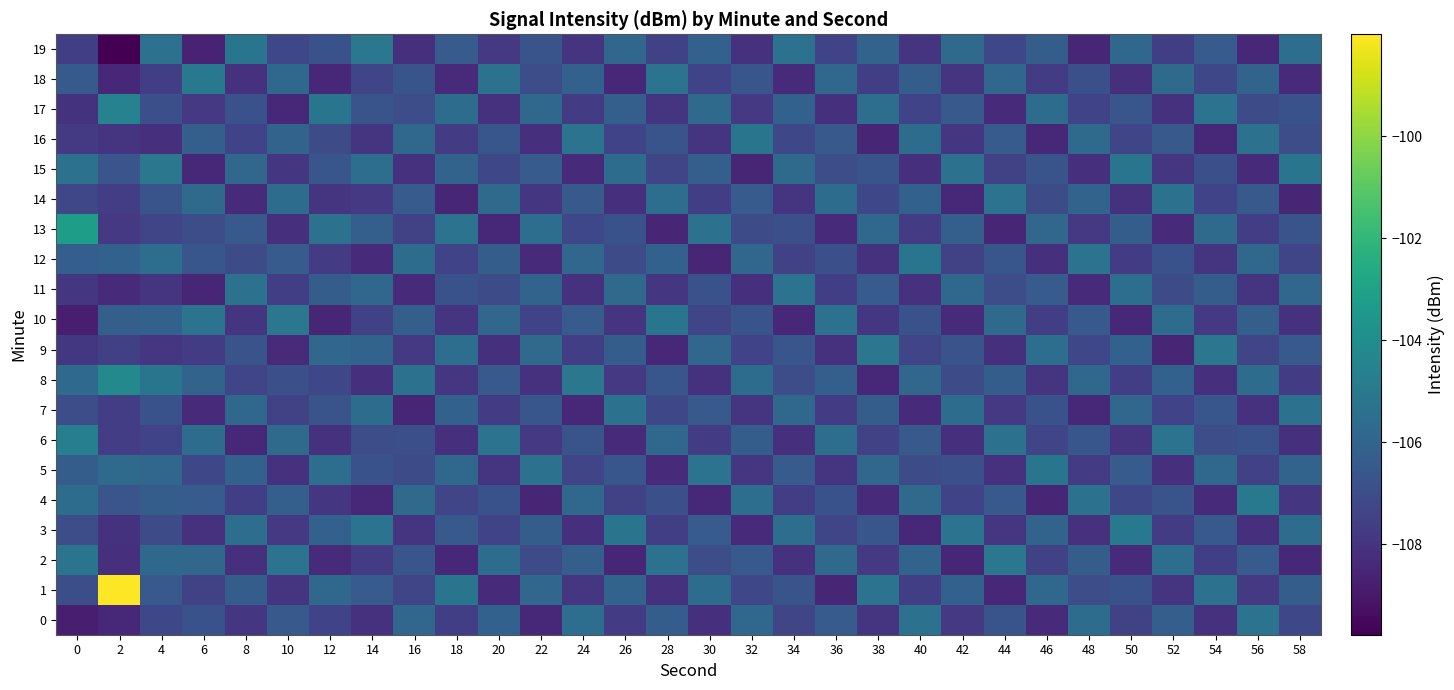

Reading left to right, what are all the values shown in this chart?

0: 0=-108.8	2=-108.5	4=-107.2	6=-106.8	8=-107.9	10=-106.5	12=-107.4	14=-108.1	16=-105.9	18=-107.6	20=-106.1	22=-108.4	24=-105.5	26=-107.7	28=-106.3	30=-108.2	32=-105.8	34=-107.3	36=-106.4	38=-108.0	40=-105.4	42=-107.8	44=-106.7	46=-108.3	48=-105.6	50=-107.5	52=-106.2	54=-108.1	56=-105.3	58=-107.2
1: 0=-106.9	2=-98.0	4=-106.5	6=-107.5	8=-106.3	10=-108.0	12=-105.8	14=-106.4	16=-107.3	18=-105.2	20=-108.3	22=-105.9	24=-107.9	26=-106.0	28=-108.1	30=-105.6	32=-107.2	34=-106.7	36=-108.5	38=-105.3	40=-107.6	42=-106.1	44=-108.4	46=-105.8	48=-107.0	50=-106.8	52=-108.0	54=-105.4	56=-107.8	58=-106.3
2: 0=-105.2	2=-108.2	4=-105.8	6=-105.9	8=-108.2	10=-105.3	12=-108.3	14=-107.7	16=-106.6	18=-108.4	20=-105.6	22=-107.1	24=-106.2	26=-108.5	28=-105.4	30=-107.0	32=-106.5	34=-108.1	36=-105.7	38=-107.8	40=-106.0	42=-108.5	44=-105.1	46=-107.5	48=-106.3	50=-108.3	52=-105.5	54=-107.6	56=-106.4	58=-108.4
3: 0=-107.0	2=-108.1	4=-107.1	6=-108.1	8=-105.5	10=-107.8	12=-106.1	14=-105.3	16=-108.0	18=-106.5	20=-107.4	22=-106.3	24=-108.2	26=-105.2	28=-107.6	30=-106.4	32=-108.3	34=-105.5	36=-107.3	38=-106.6	40=-108.4	42=-105.3	44=-107.9	46=-106.0	48=-108.1	50=-105.0	52=-107.7	54=-106.5	56=-108.2	58=-105.6
4: 0=-105.6	2=-106.7	4=-106.3	6=-106.4	8=-107.6	10=-106.2	12=-107.9	14=-108.4	16=-105.7	18=-107.3	20=-106.8	22=-108.5	24=-105.8	26=-107.5	28=-106.9	30=-108.4	32=-105.5	34=-107.6	36=-106.8	38=-108.3	40=-105.7	42=-107.4	44=-106.5	46=-108.5	48=-105.4	50=-107.2	52=-106.7	54=-108.3	56=-105.0	58=-107.9
5: 0=-106.3	2=-105.7	4=-105.9	6=-107.2	8=-106.1	10=-108.1	12=-105.5	14=-106.8	16=-107.1	18=-105.8	20=-108.0	22=-105.4	24=-107.3	26=-106.6	28=-108.3	30=-105.3	32=-107.9	34=-106.4	36=-108.0	38=-105.9	40=-107.1	42=-106.9	44=-108.1	46=-105.2	48=-107.7	50=-106.4	52=-108.2	54=-105.8	56=-107.5	58=-106.0
6: 0=-104.7	2=-107.6	4=-107.4	6=-105.6	8=-108.4	10=-105.7	12=-108.1	14=-107.0	16=-106.9	18=-108.2	20=-105.3	22=-107.8	24=-106.7	26=-108.3	28=-105.8	30=-107.7	32=-106.3	34=-108.2	36=-105.5	38=-107.5	40=-106.5	42=-108.2	44=-105.4	46=-107.3	48=-106.6	50=-108.0	52=-105.3	54=-107.0	56=-106.8	58=-108.2
7: 0=-107.0	2=-107.6	4=-106.8	6=-108.3	8=-105.8	10=-107.5	12=-106.7	14=-105.6	16=-108.5	18=-106.1	20=-107.7	22=-106.6	24=-108.4	26=-105.4	28=-107.2	30=-106.5	32=-108.0	34=-105.8	36=-107.7	38=-106.3	40=-108.3	42=-105.6	44=-107.8	46=-106.8	48=-108.4	50=-105.9	52=-107.4	54=-106.6	56=-108.1	58=-105.4
8: 0=-105.7	2=-104.2	4=-105.2	6=-106.0	8=-107.3	10=-106.9	12=-107.2	14=-108.2	16=-105.4	18=-107.9	20=-106.5	22=-108.1	24=-105.1	26=-107.8	28=-106.6	30=-108.1	32=-105.6	34=-107.0	36=-106.2	38=-108.4	40=-105.9	42=-107.1	44=-106.3	46=-108.0	48=-105.8	50=-107.6	52=-106.1	54=-108.2	56=-105.6	58=-107.7
9: 0=-107.9	2=-107.6	4=-107.9	6=-107.7	8=-106.7	10=-108.3	12=-105.9	14=-106.0	16=-107.8	18=-105.5	20=-108.2	22=-105.7	24=-107.6	26=-106.3	28=-108.4	30=-105.9	32=-107.4	34=-106.6	36=-108.1	38=-105.1	40=-107.3	42=-106.7	44=-108.2	46=-105.5	48=-107.2	50=-106.1	52=-108.5	54=-105.1	56=-107.3	58=-106.5
10: 0=-108.8	2=-106.2	4=-106.1	6=-105.3	8=-108.0	10=-105.1	12=-108.5	14=-107.5	16=-106.2	18=-108.0	20=-105.9	22=-107.4	24=-106.4	26=-108.0	28=-105.2	30=-107.3	32=-106.7	34=-108.4	36=-105.4	38=-107.9	40=-106.8	42=-108.3	44=-105.7	46=-107.6	48=-106.5	50=-108.4	52=-105.6	54=-107.8	56=-106.2	58=-108.1
11: 0=-107.9	2=-108.4	4=-108.0	6=-108.5	8=-105.4	10=-107.6	12=-106.3	14=-105.9	16=-108.3	18=-106.8	20=-107.1	22=-106.0	24=-108.1	26=-105.7	28=-107.9	30=-106.8	32=-108.2	34=-105.3	36=-107.6	38=-106.4	40=-108.1	42=-105.8	44=-107.0	46=-106.4	48=-108.3	50=-105.5	52=-107.1	54=-106.3	56=-108.0	58=-105.9
12: 0=-106.3	2=-106.1	4=-105.5	6=-106.6	8=-107.1	10=-106.4	12=-107.7	14=-108.3	16=-105.6	18=-107.4	20=-106.3	22=-108.3	24=-105.9	26=-107.1	28=-106.1	30=-108.5	32=-105.9	34=-107.5	36=-106.9	38=-108.1	40=-105.2	42=-107.5	44=-106.6	46=-108.2	48=-105.3	50=-107.7	52=-106.8	54=-108.0	56=-105.8	58=-107.3
13: 0=-103.2	2=-107.8	4=-107.3	6=-107.0	8=-106.5	10=-108.2	12=-105.4	14=-106.2	16=-107.5	18=-105.3	20=-108.4	22=-105.5	24=-107.2	26=-106.8	28=-108.5	30=-105.4	32=-107.1	34=-106.9	36=-108.3	38=-105.8	40=-107.7	42=-106.2	44=-108.5	46=-105.9	48=-107.8	50=-106.3	52=-108.3	54=-105.7	56=-107.6	58=-106.7
14: 0=-107.3	2=-107.7	4=-106.7	6=-105.7	8=-108.3	10=-105.6	12=-108.0	14=-107.8	16=-106.4	18=-108.5	20=-105.7	22=-107.9	24=-106.5	26=-108.2	28=-105.5	30=-107.6	32=-106.4	34=-108.0	36=-105.6	38=-107.2	40=-106.1	42=-108.4	44=-105.3	46=-107.1	48=-106.0	50=-108.1	52=-105.4	54=-107.4	56=-106.5	58=-108.5
15: 0=-105.4	2=-106.7	4=-105.1	6=-108.4	8=-105.9	10=-107.9	12=-106.6	14=-105.5	16=-108.1	18=-106.0	20=-107.2	22=-106.4	24=-108.3	26=-105.6	28=-107.3	30=-106.2	32=-108.5	34=-105.7	36=-107.0	38=-106.7	40=-108.2	42=-105.4	44=-107.5	46=-106.7	48=-108.2	50=-105.2	52=-107.9	54=-106.9	56=-108.3	58=-105.2
16: 0=-107.8	2=-108.0	4=-108.2	6=-106.2	8=-107.4	10=-106.0	12=-107.1	14=-108.0	16=-105.8	18=-107.7	20=-106.6	22=-108.2	24=-105.3	26=-107.4	28=-106.7	30=-108.0	32=-105.2	34=-107.2	36=-106.5	38=-108.5	40=-105.6	42=-107.9	44=-106.4	46=-108.4	48=-105.7	50=-107.3	52=-106.5	54=-108.4	56=-105.4	58=-107.0
17: 0=-108.0	2=-104.5	4=-106.9	6=-107.8	8=-106.8	10=-108.4	12=-105.2	14=-106.7	16=-107.0	18=-105.6	20=-108.1	22=-105.8	24=-107.7	26=-106.2	28=-108.0	30=-105.7	32=-107.8	34=-106.1	36=-108.2	38=-105.5	40=-107.4	42=-106.5	44=-108.3	46=-105.6	48=-107.4	50=-106.6	52=-108.1	54=-105.3	56=-107.1	58=-106.8
18: 0=-106.4	2=-108.4	4=-107.6	6=-105.0	8=-108.1	10=-105.8	12=-108.4	14=-107.3	16=-106.7	18=-108.3	20=-105.4	22=-107.0	24=-106.1	26=-108.4	28=-105.3	30=-107.4	32=-106.6	34=-108.3	36=-105.8	38=-107.6	40=-106.3	42=-108.0	44=-105.9	46=-107.7	48=-106.9	50=-108.2	52=-105.7	54=-107.2	56=-106.0	58=-108.3
19: 0=-107.6	2=-109.8	4=-105.4	6=-108.6	8=-105.2	10=-107.2	12=-106.8	14=-105.1	16=-108.2	18=-106.4	20=-107.8	22=-106.7	24=-108.0	26=-105.9	28=-107.5	30=-106.1	32=-108.1	34=-105.4	36=-107.4	38=-106.0	40=-108.0	42=-105.7	44=-107.2	46=-106.3	48=-108.5	50=-105.8	52=-107.6	54=-106.4	56=-108.4	58=-105.5